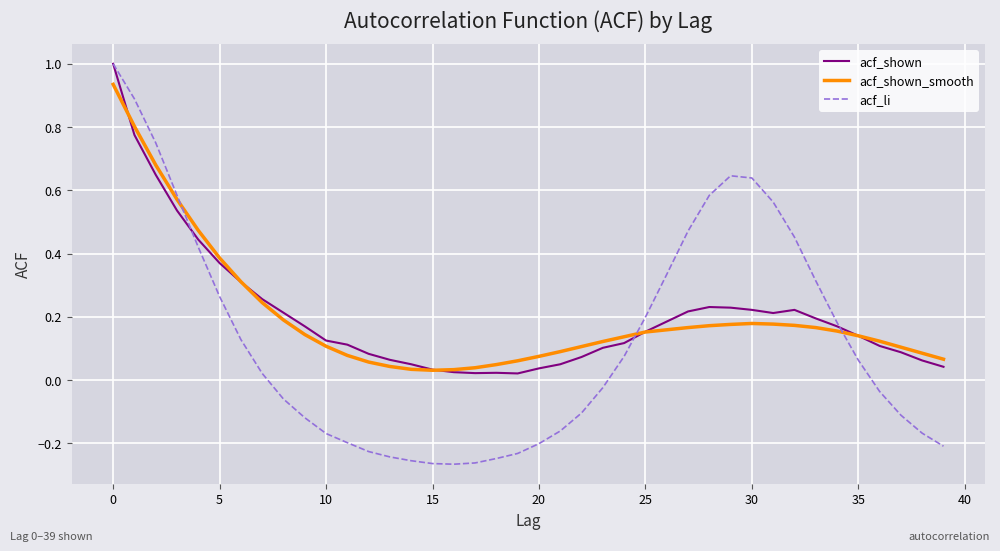

What is the highest value of the acf_li series?

1.0